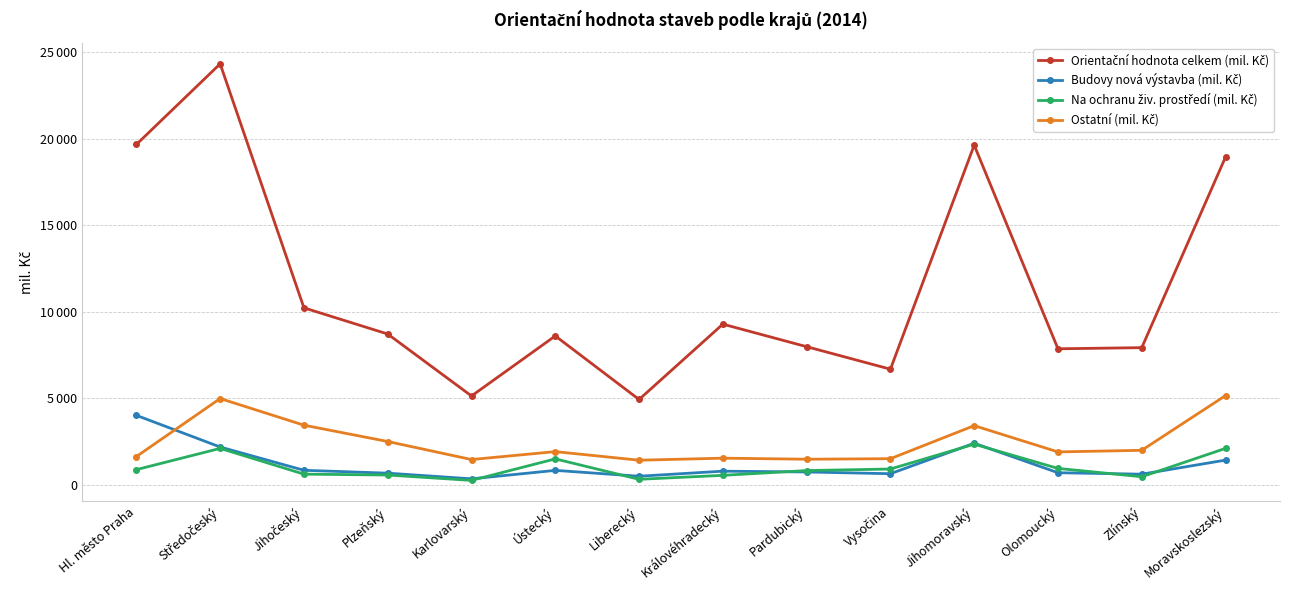

At which label is Ostatní (mil. Kč) closest to 3292?

Jihomoravský